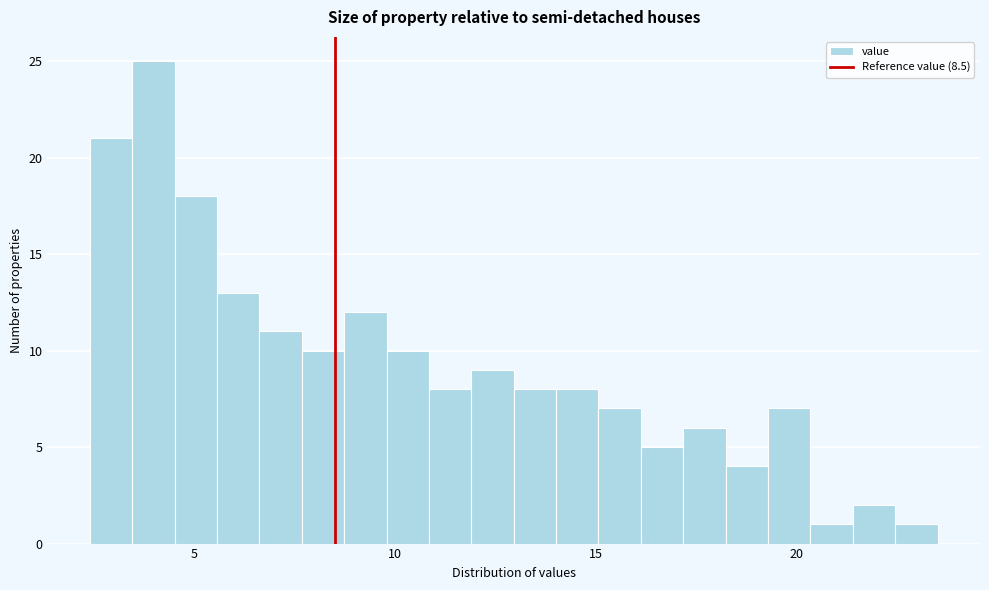

Read against the x-axis, roughly where is the centre of the tallest bar?

4.0